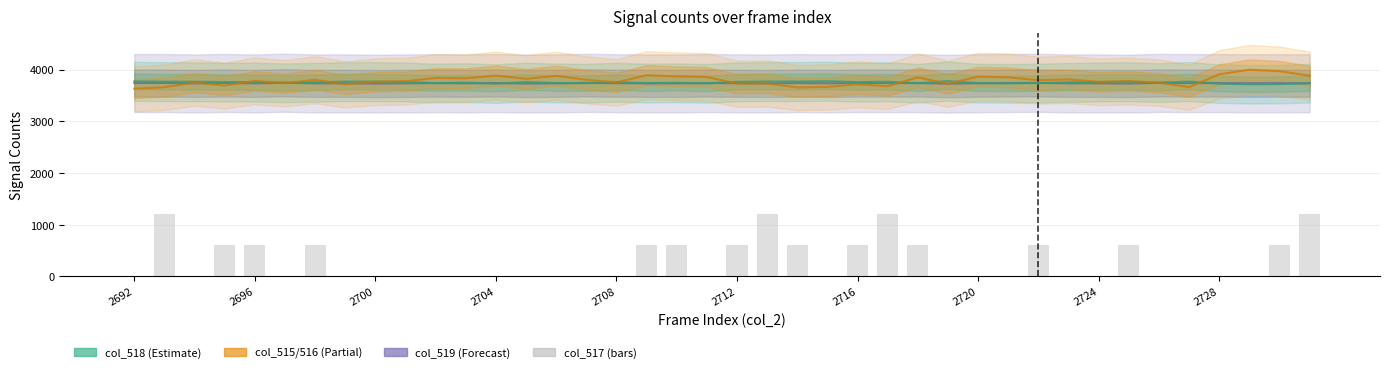

Which series changed the most between 24 and 31?

col_517